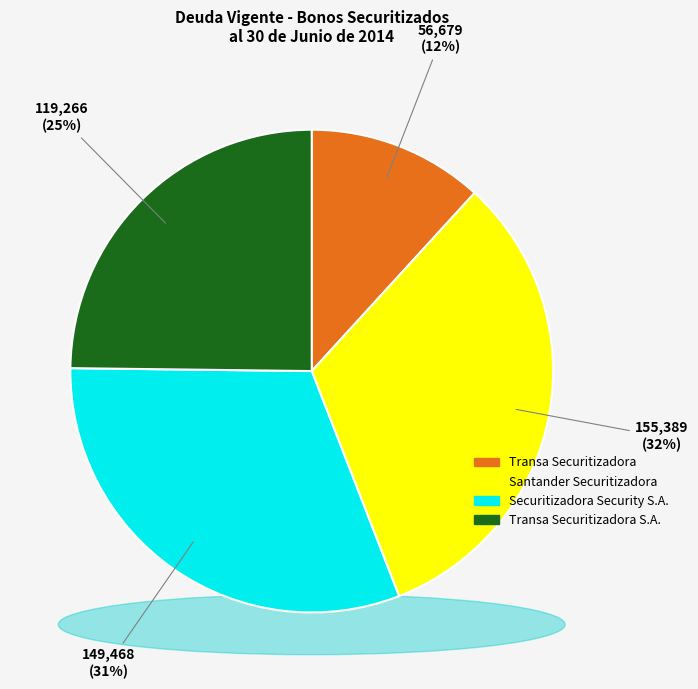

Which category has the biggest portion of the pie?

Santander Securitizadora